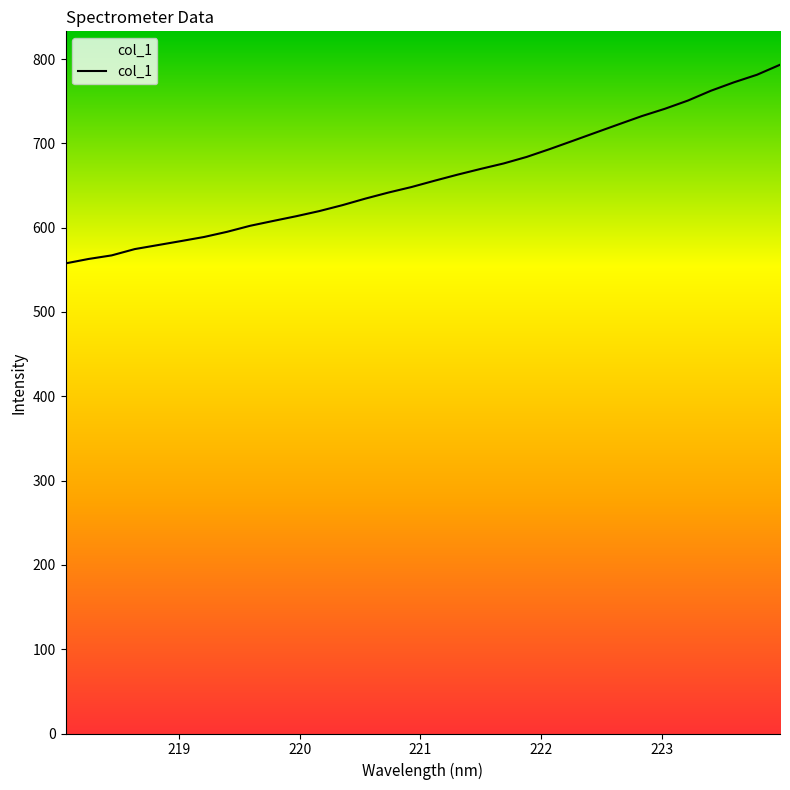

What is the difference between the maximum and minimum values?

235.6